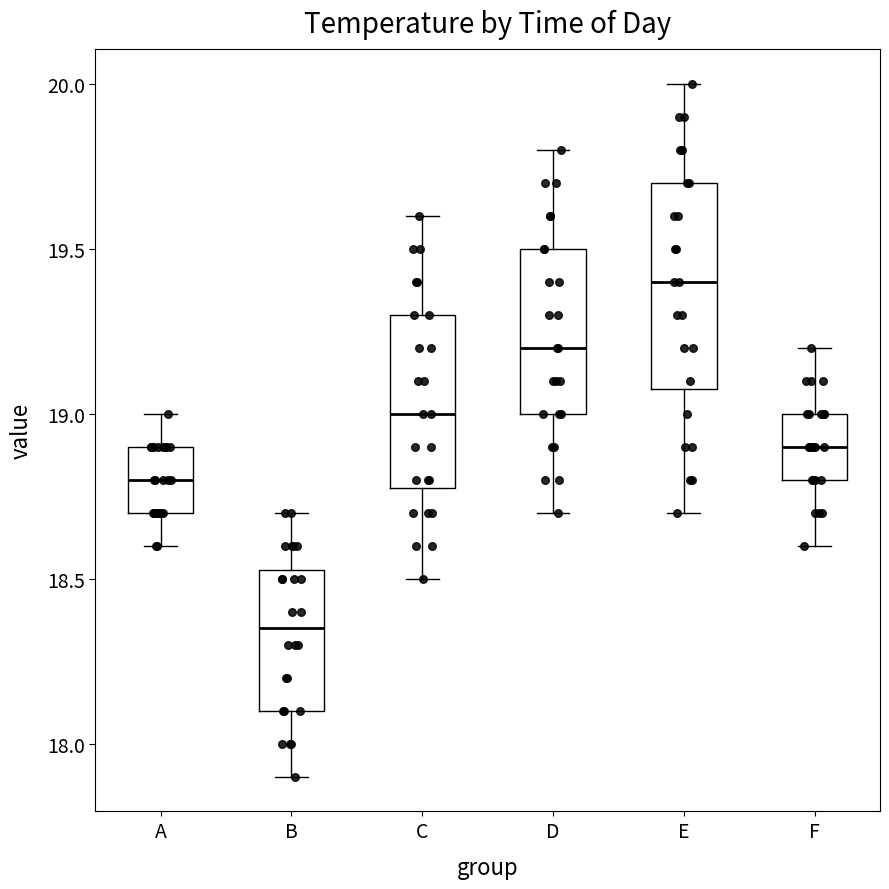

Reading left to right, transcribe this box plot: for each box, give where its median line is, the range the box spans, and where its two whiskers end, as read against the y-axis. The values are not printed on the chart, so give them approximately, as read against the axis.

A: median 18.80, box 18.70 to 18.90, whiskers 18.60 to 19.00
B: median 18.35, box 18.10 to 18.55, whiskers 17.90 to 18.70
C: median 19.00, box 18.80 to 19.30, whiskers 18.50 to 19.60
D: median 19.20, box 19.00 to 19.50, whiskers 18.70 to 19.80
E: median 19.40, box 19.10 to 19.70, whiskers 18.70 to 20.00
F: median 18.90, box 18.80 to 19.00, whiskers 18.60 to 19.20